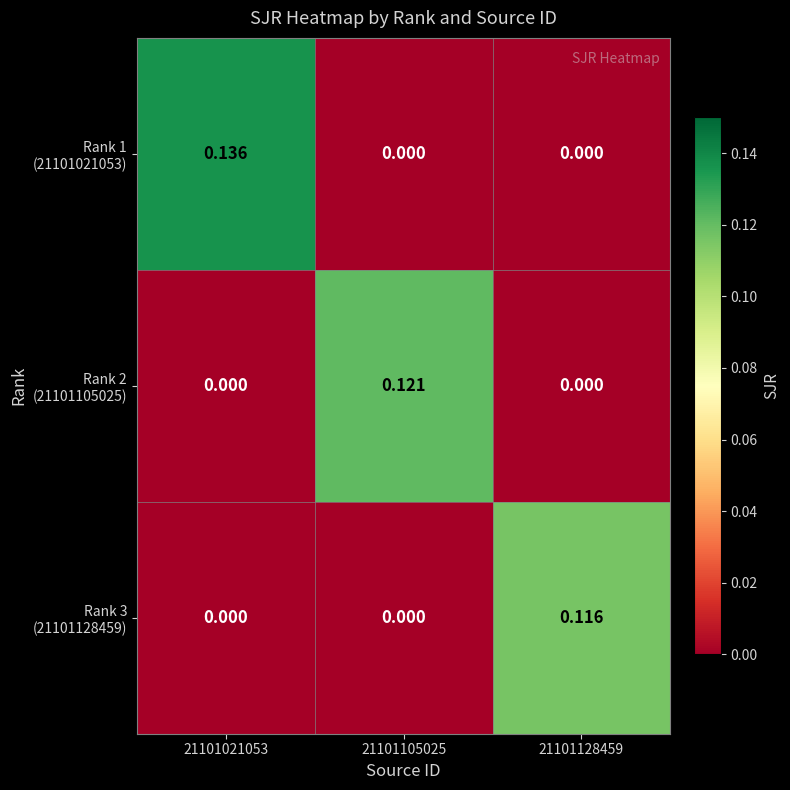

How many data points does each series have?

3